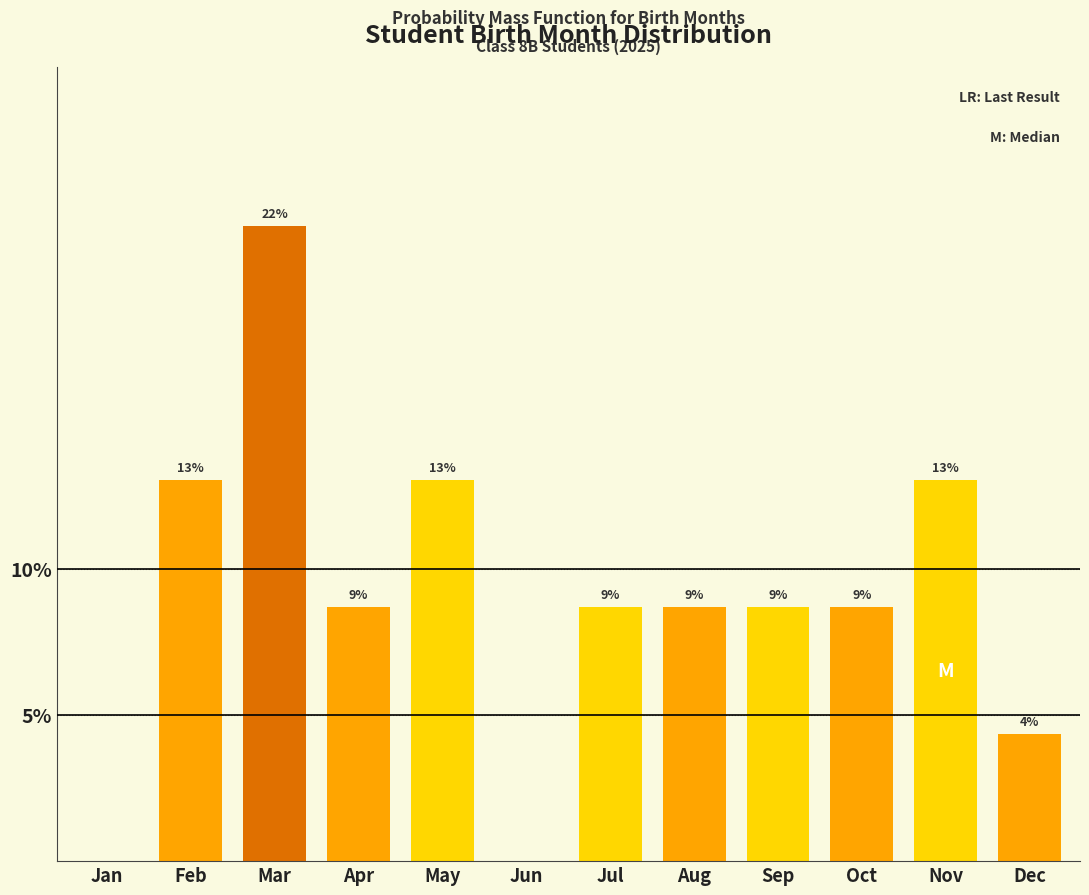

Are the bars horizontal?

No